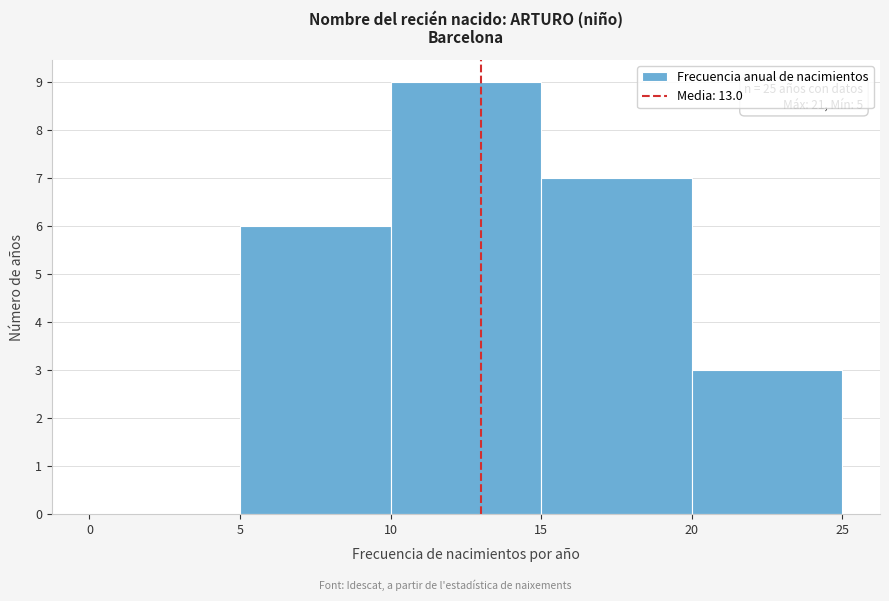

Over which range of the x-axis is the bar tallest?

10 to 15